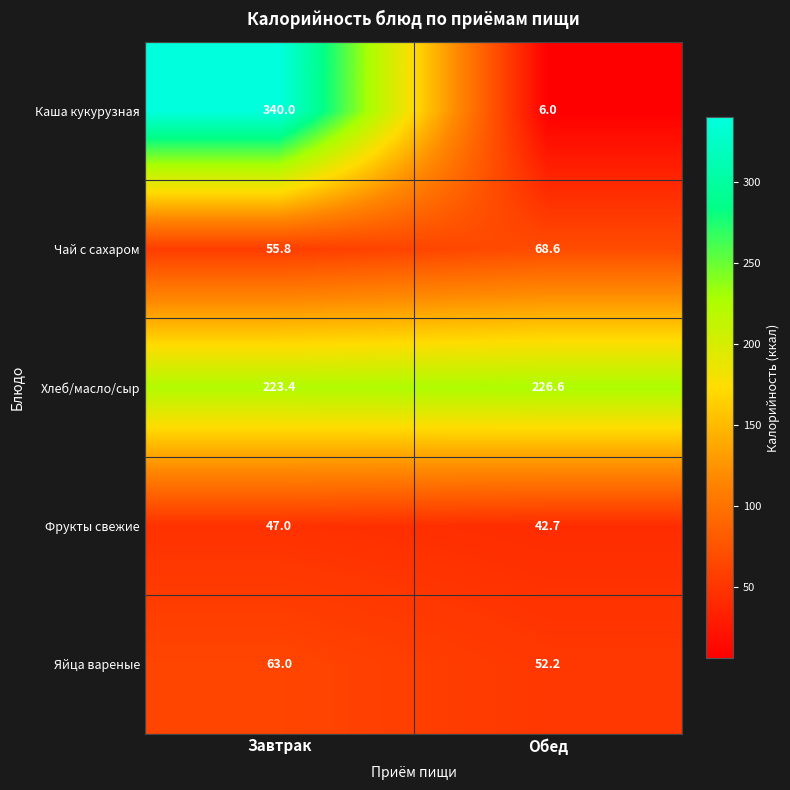

Which series has the widest spread of values?

Каша кукурузная